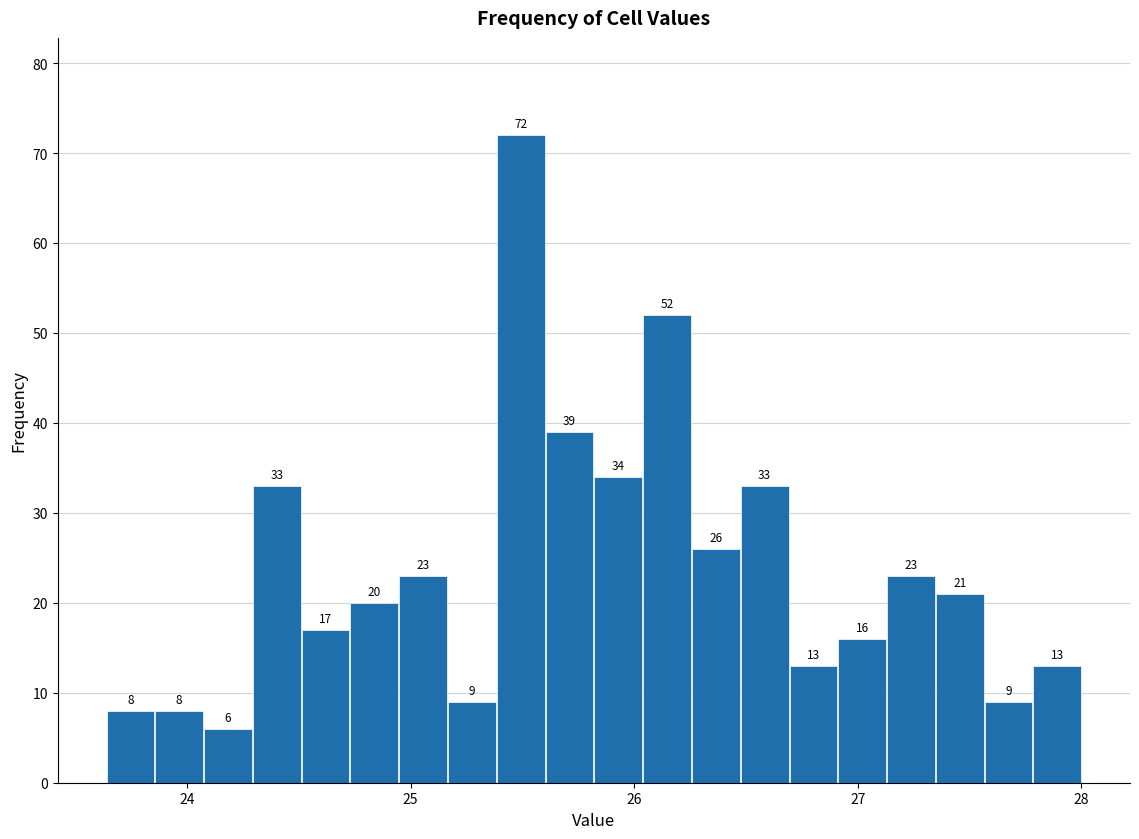

Around what value on the x-axis is the tallest bar? Give the approximate position of its centre, as read against the axis.

25.5